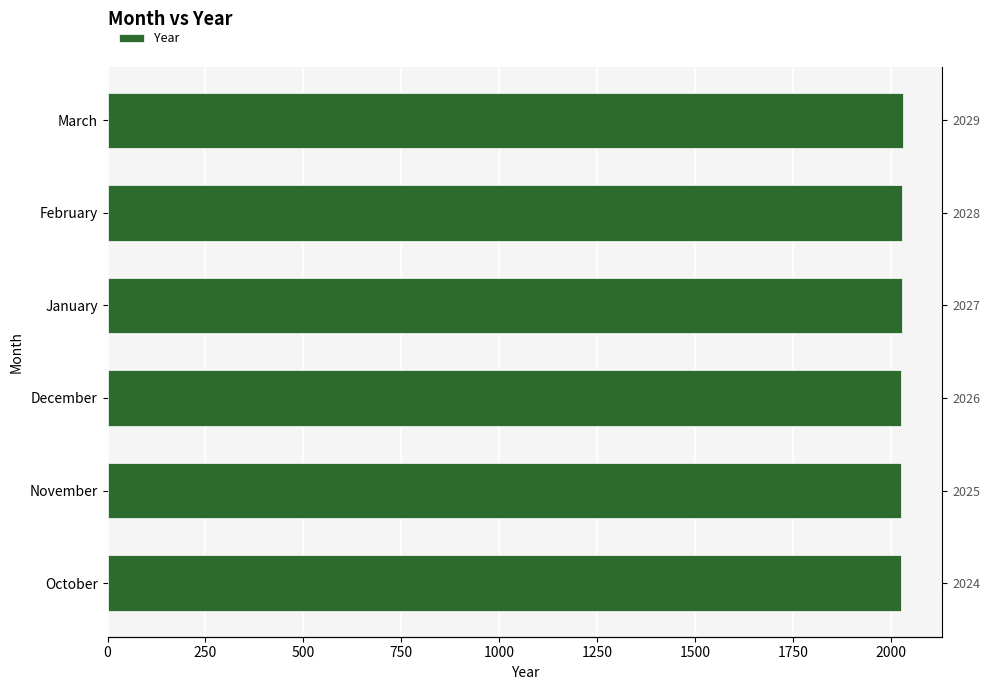

What is the ratio of the value at February to the value at March?

1.0